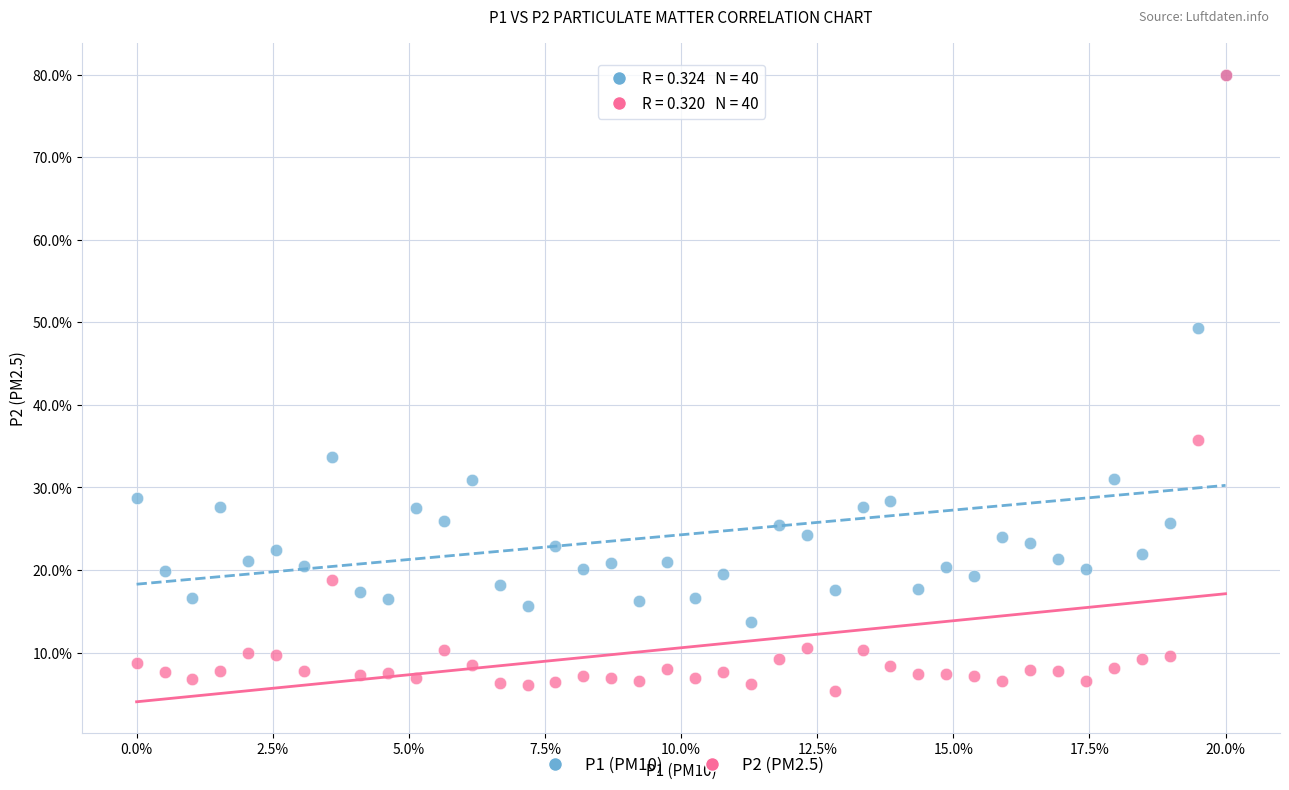

What are all the series names shown in the legend?

P1 (PM10), P2 (PM2.5)